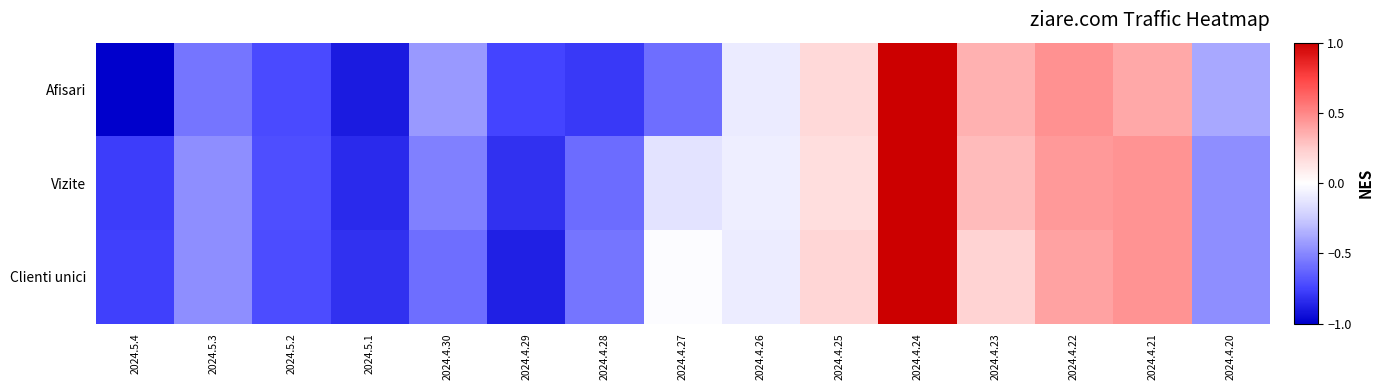

How many distinct data groups are displayed?

3